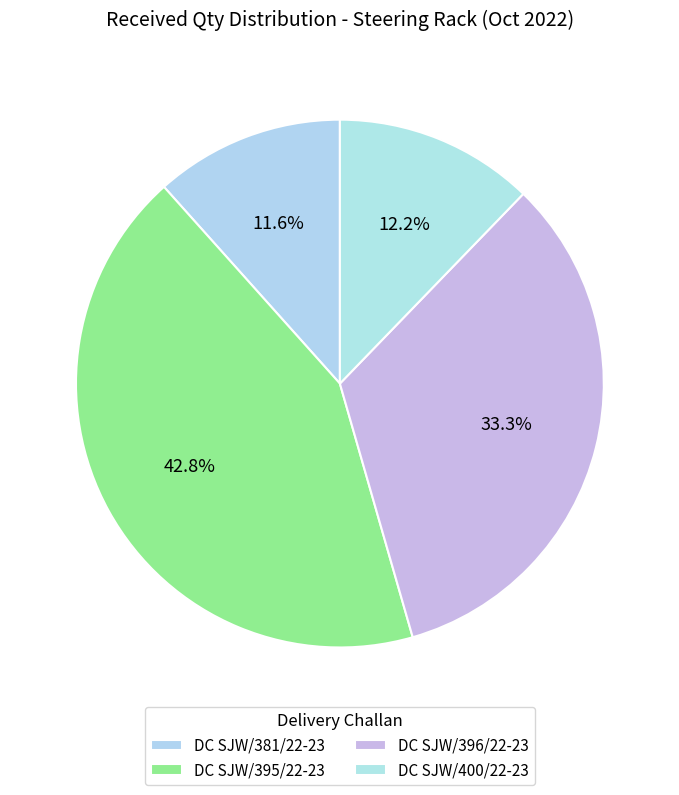

Count the number of slices in the pie.

4